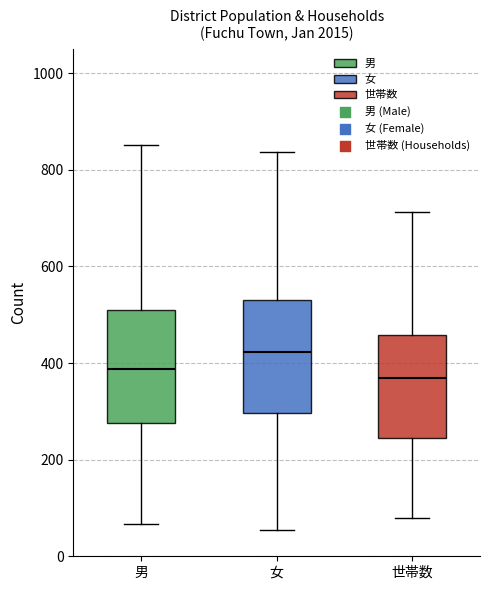

Where does the median line of the box for 世帯数 sit on the y-axis? The values are not printed on the chart, so give them approximately, as read against the axis.

360